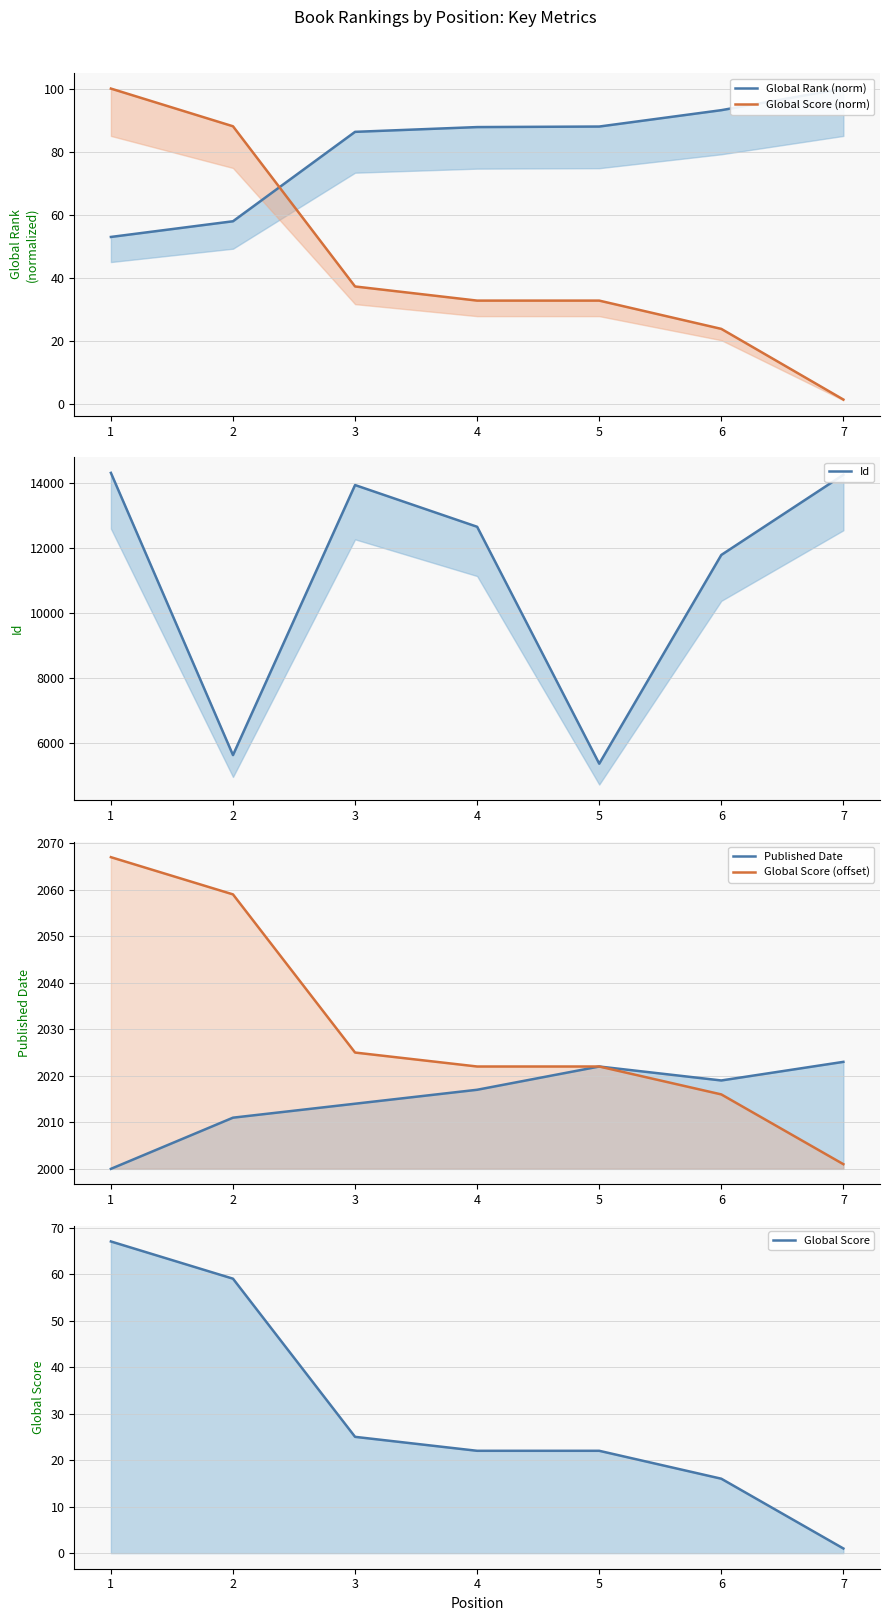

True or false: Published Date has more than 2 points higher than both neighbors.

False